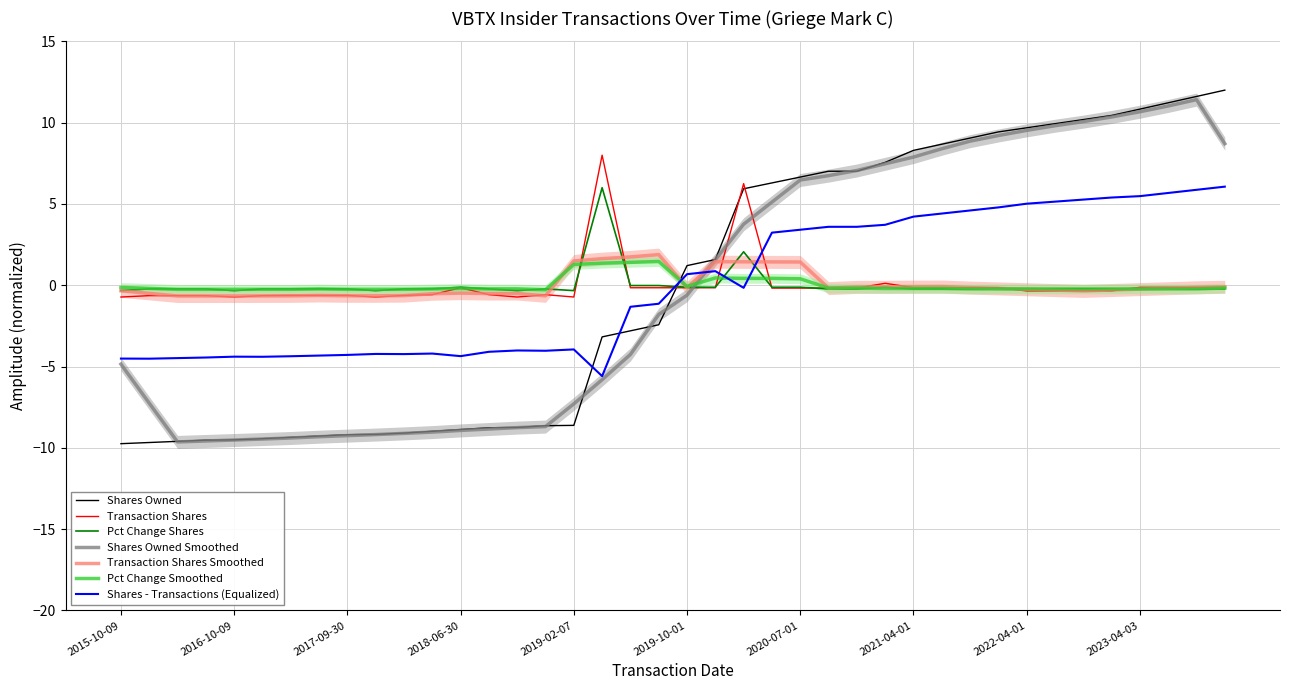

Which series has the widest spread of values?

sharesOwnedFollowingTransaction